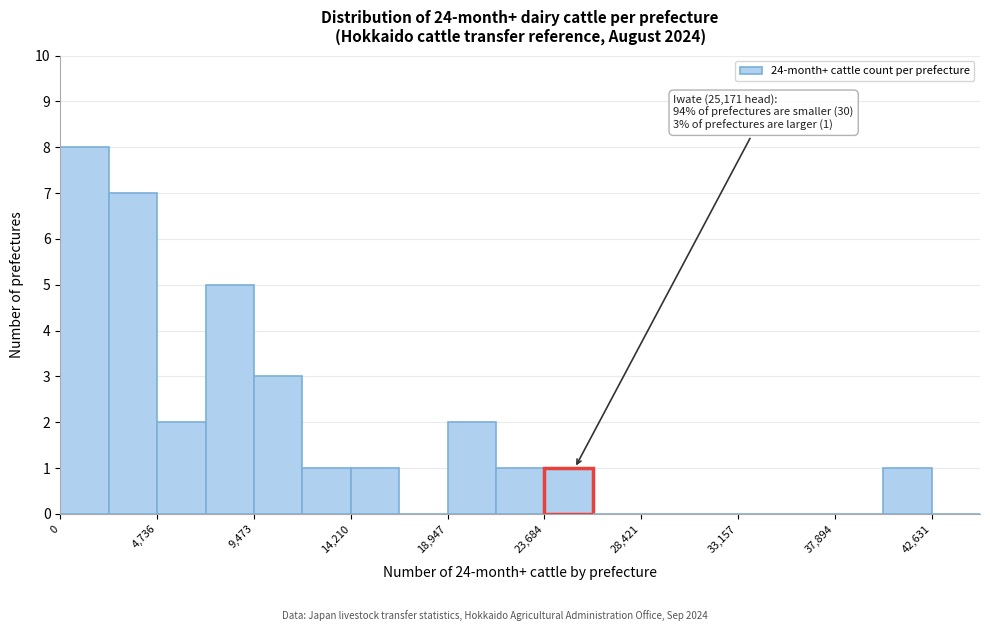

Which range on the x-axis has the tallest bar?

0 to 2500